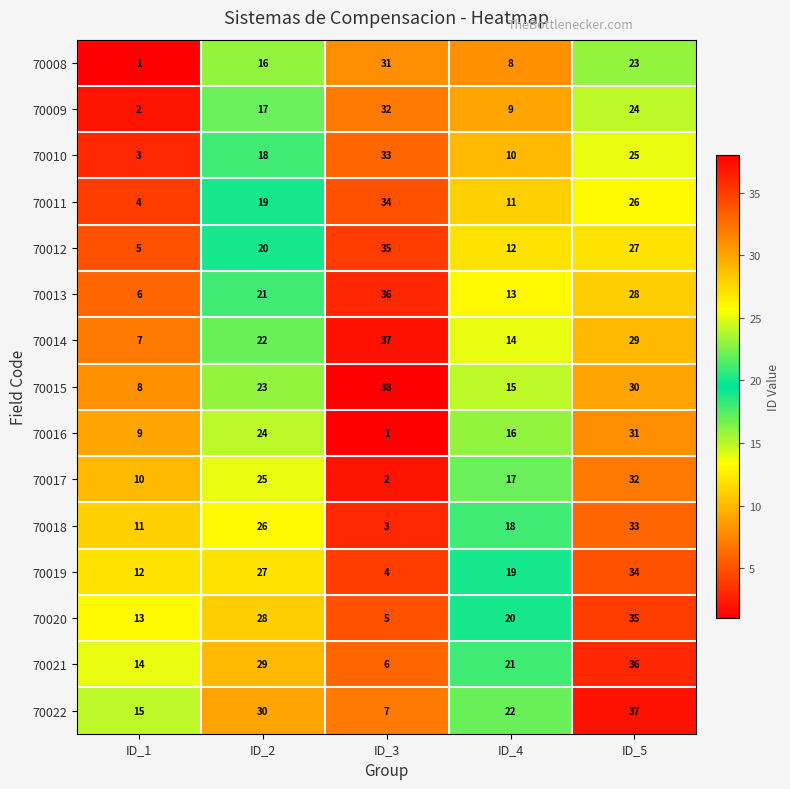

Count the number of categories in the chart.

5